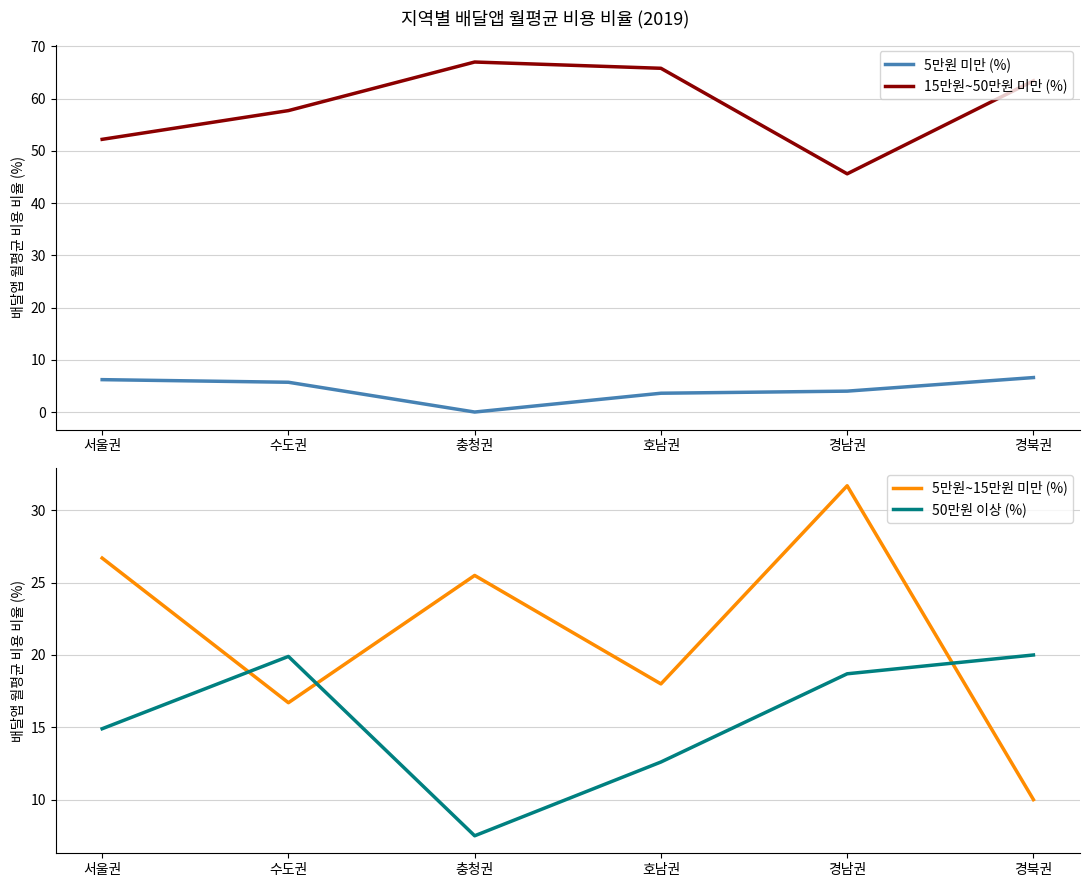

What is the spread (max minus min) of values at 수도권?

52.0